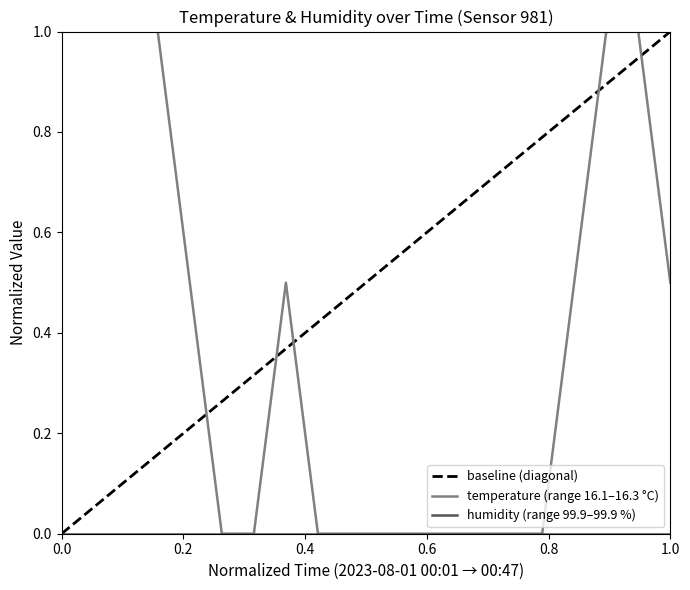

Read the value at 2023-08-01T00:03:41.

1.0